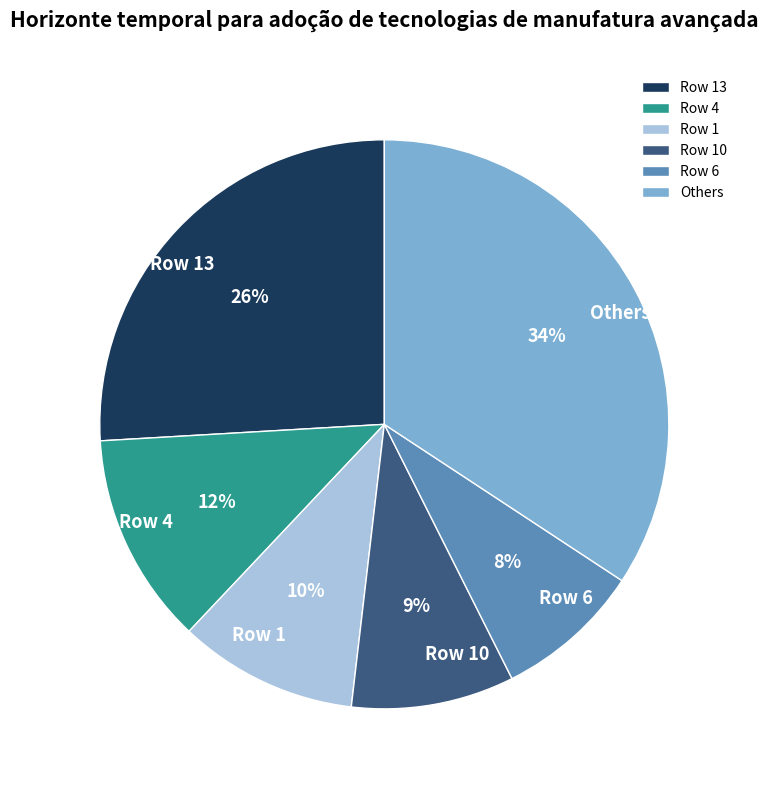

Which has a higher value, Others or Row 10?

Others